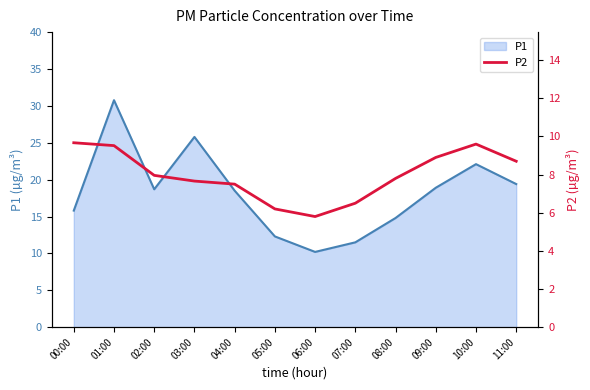

True or false: P1 has a value of 17.9 at 07:00.

False